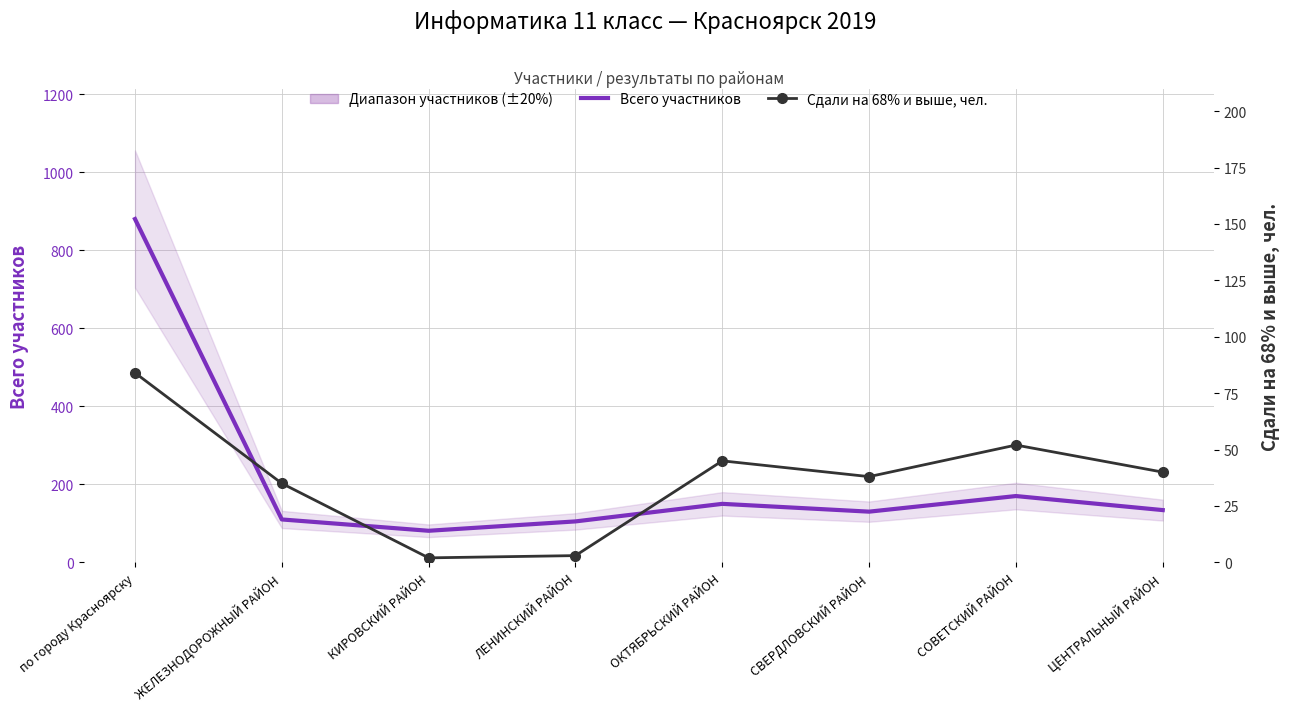

Between ЖЕЛЕЗНОДОРОЖНЫЙ РАЙОН and СВЕРДЛОВСКИЙ РАЙОН, which series saw the biggest shift?

Всего участников